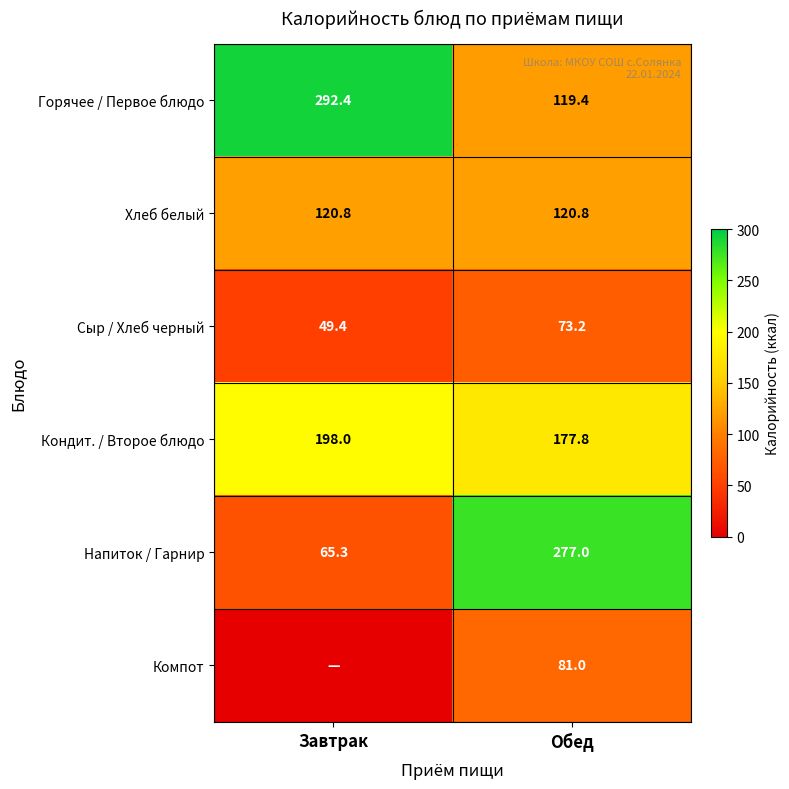

What is the average value of the Горячее / Первое блюдо series?

205.9